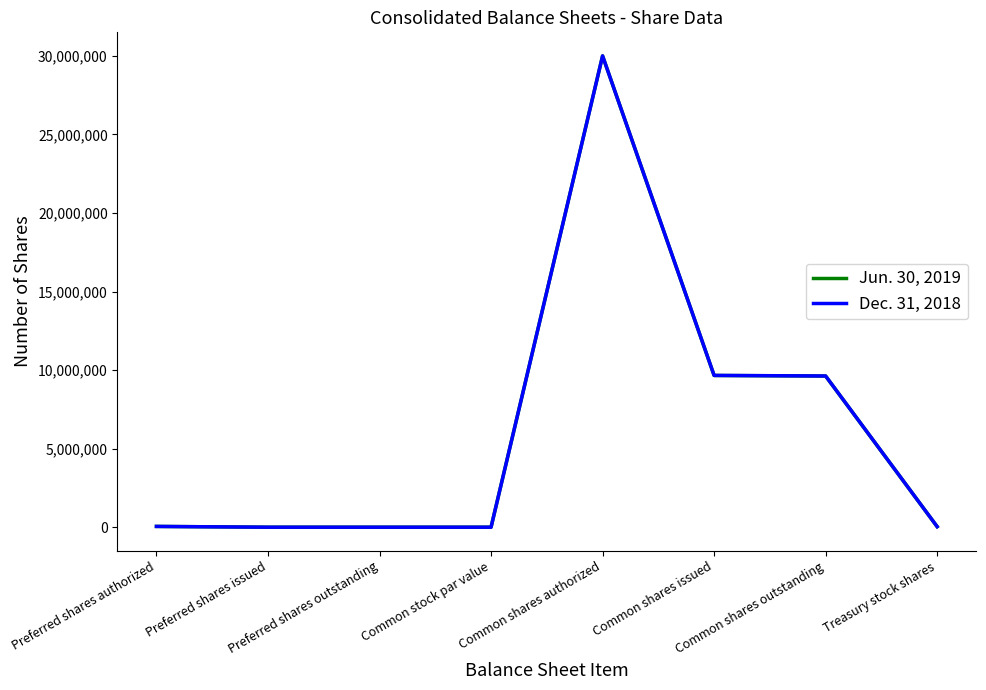

Rank the series by their average value, from lowest to highest.

Jun. 30, 2019, Dec. 31, 2018